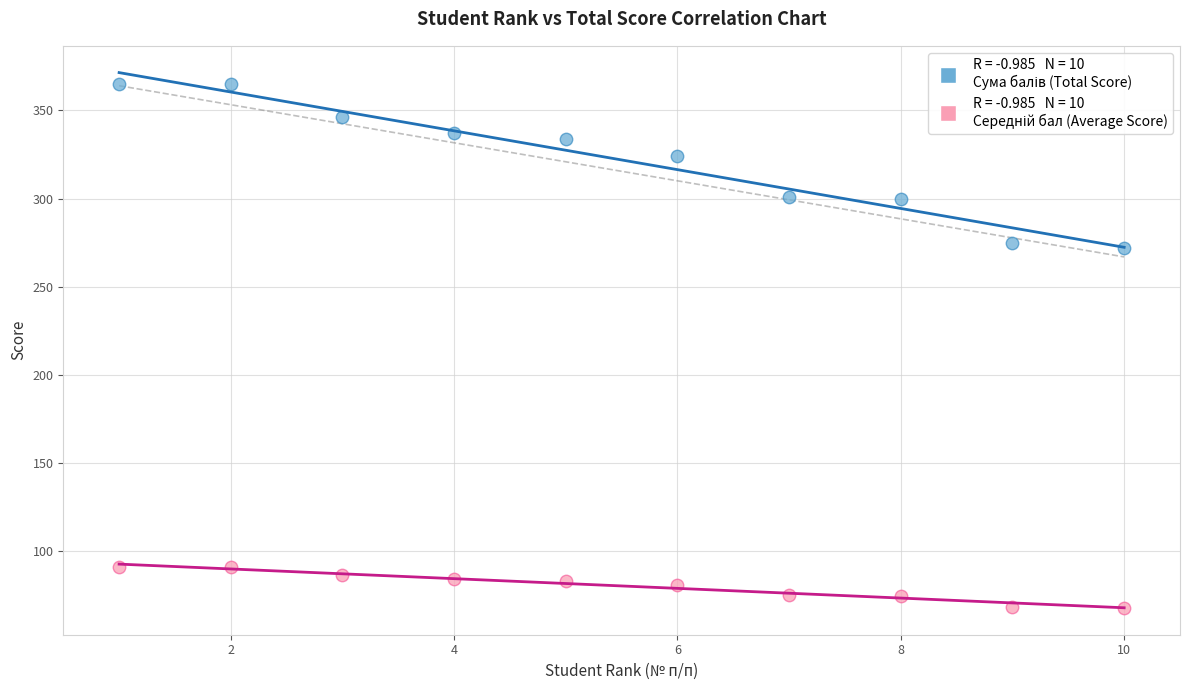

Across all data points, what is the range of Y values (max minus min)?

297.0